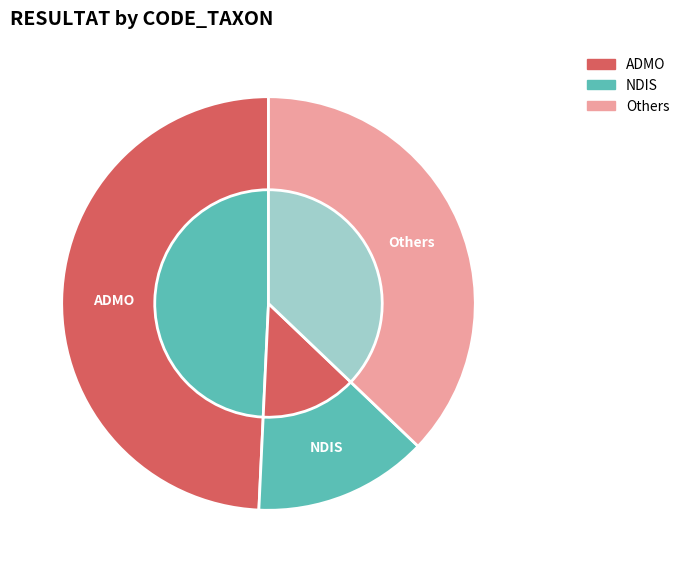

Which slice is the largest?

ADMO